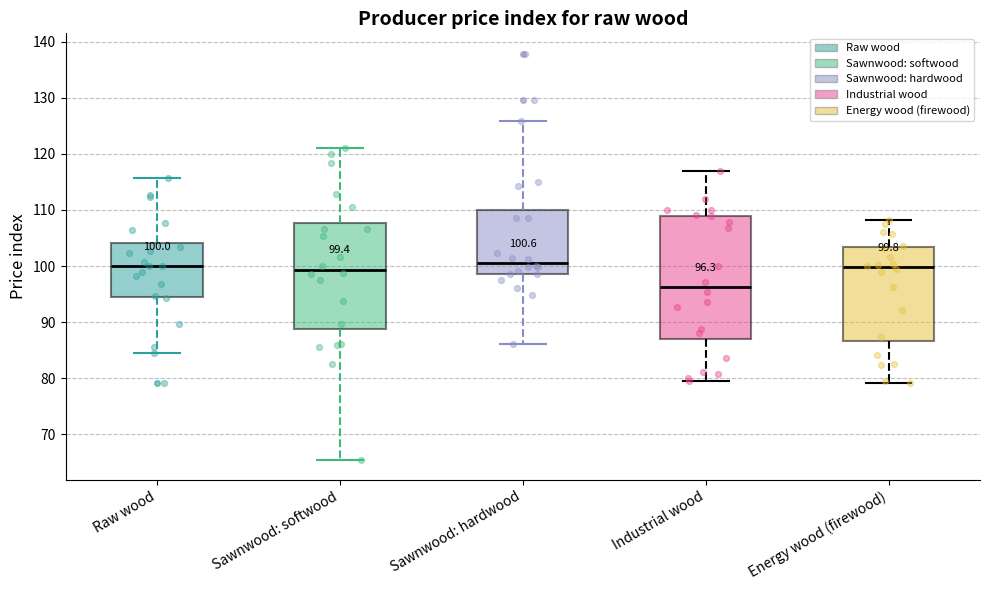

Comparing the boxes themselves (not the whiskers), which one is the tallest?

Industrial wood